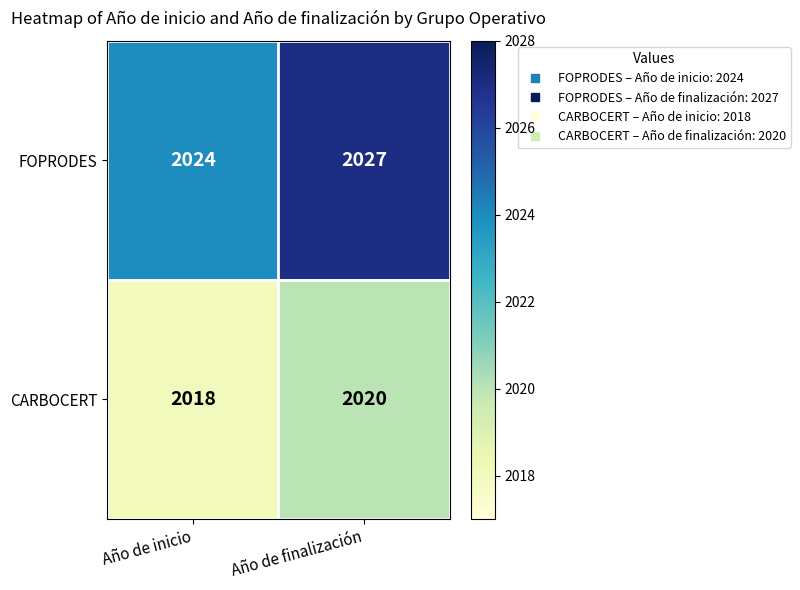

The value of CARBOCERT at Año de inicio is 2018. True or false?

True